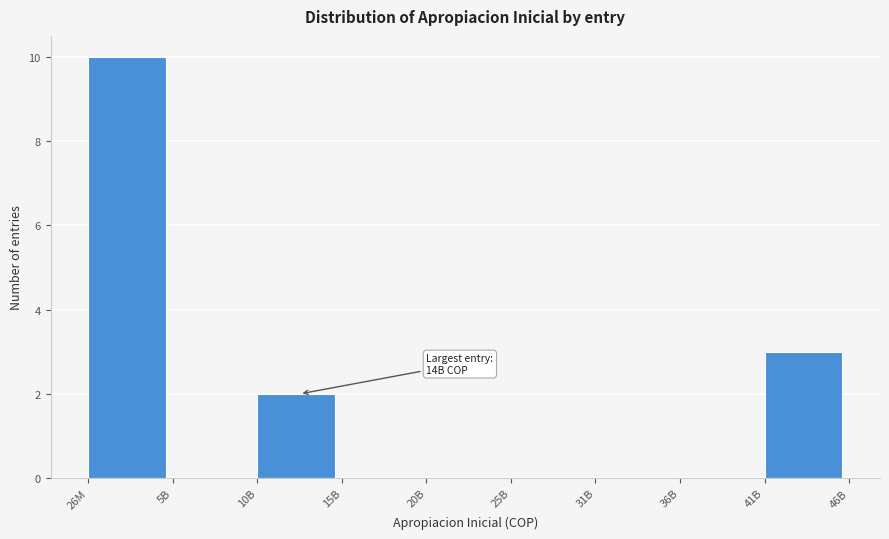

Reading right to left, extract all data points from this chart.

41B=3	36B=0	31B=0	25B=0	20B=0	15B=0	10B=2	5B=0	26M=10